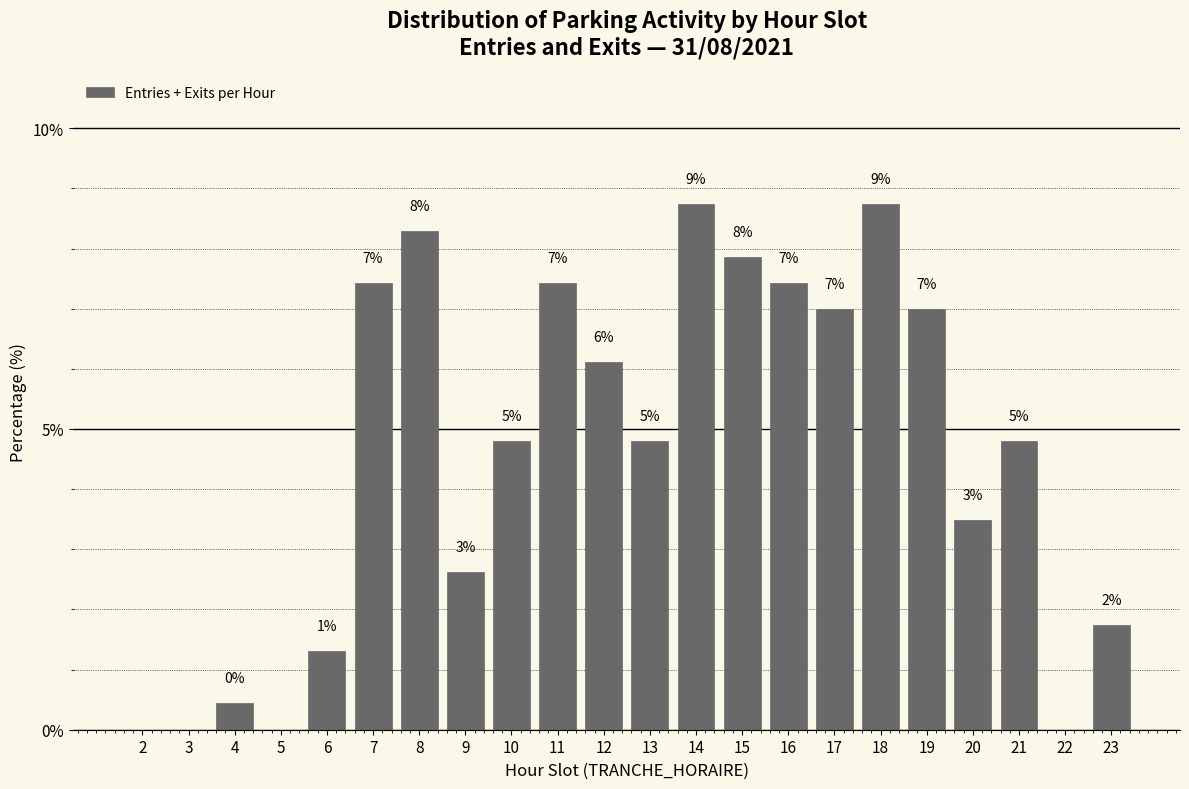

Are the bars horizontal?

No